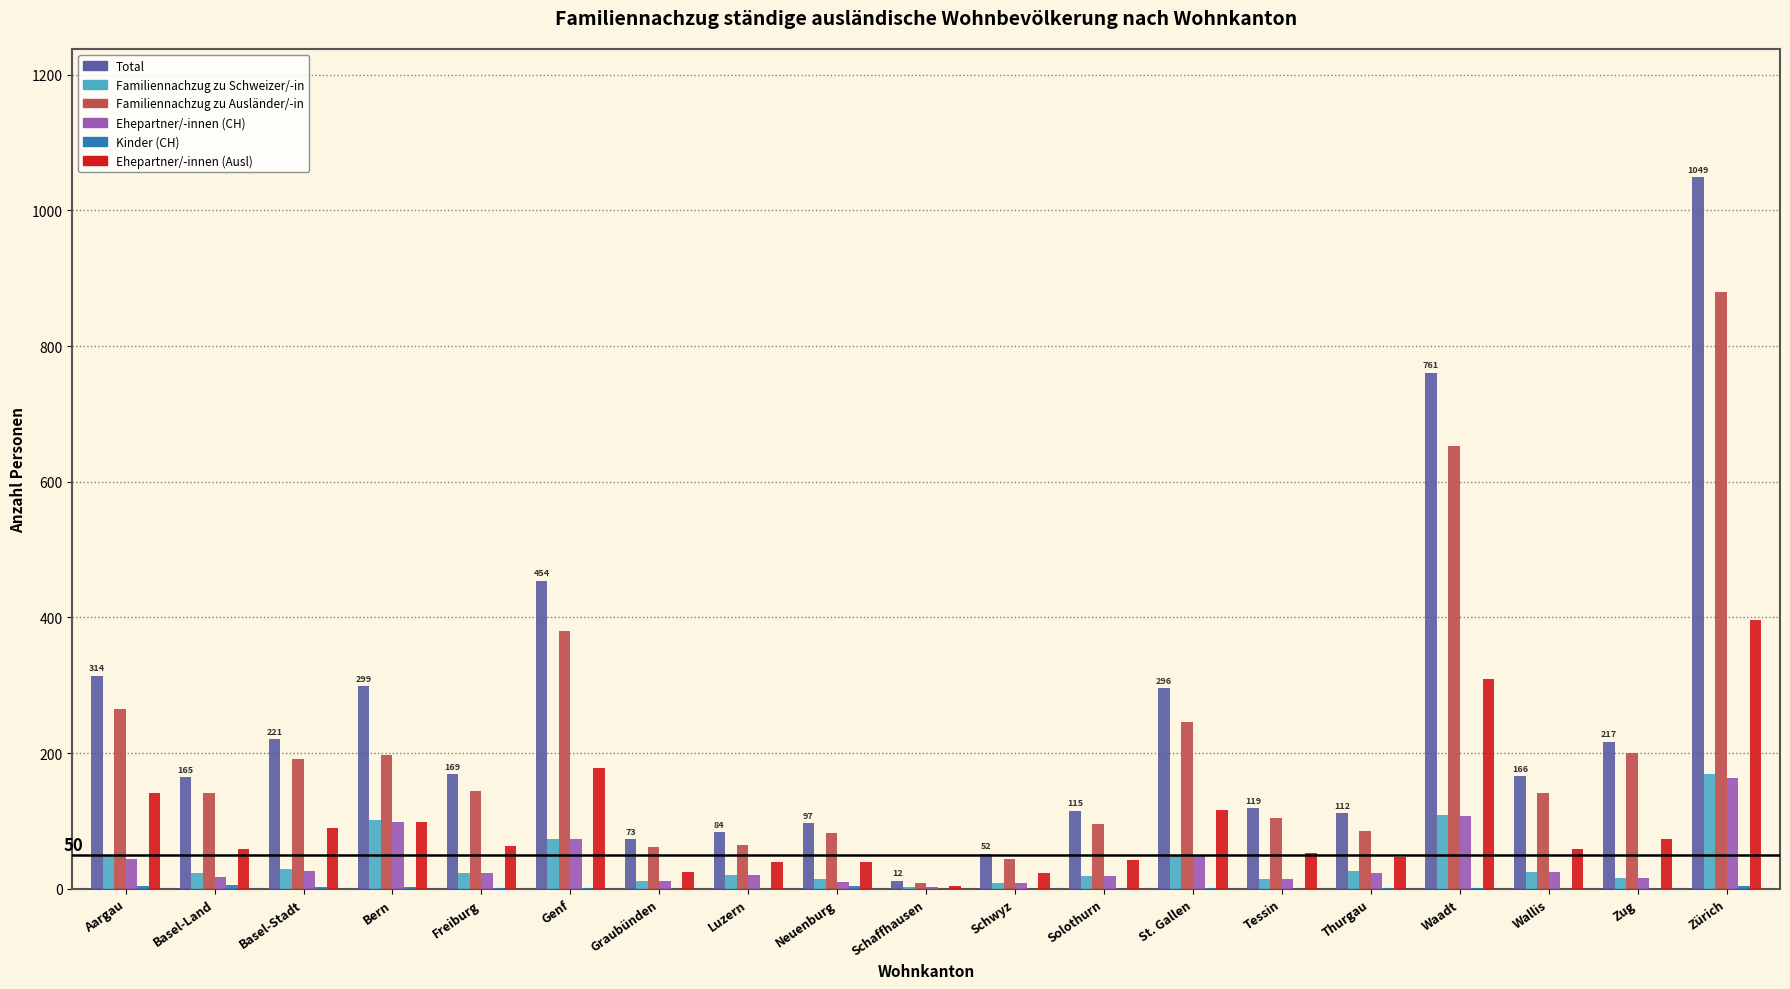

Count the number of data series in this chart.

6